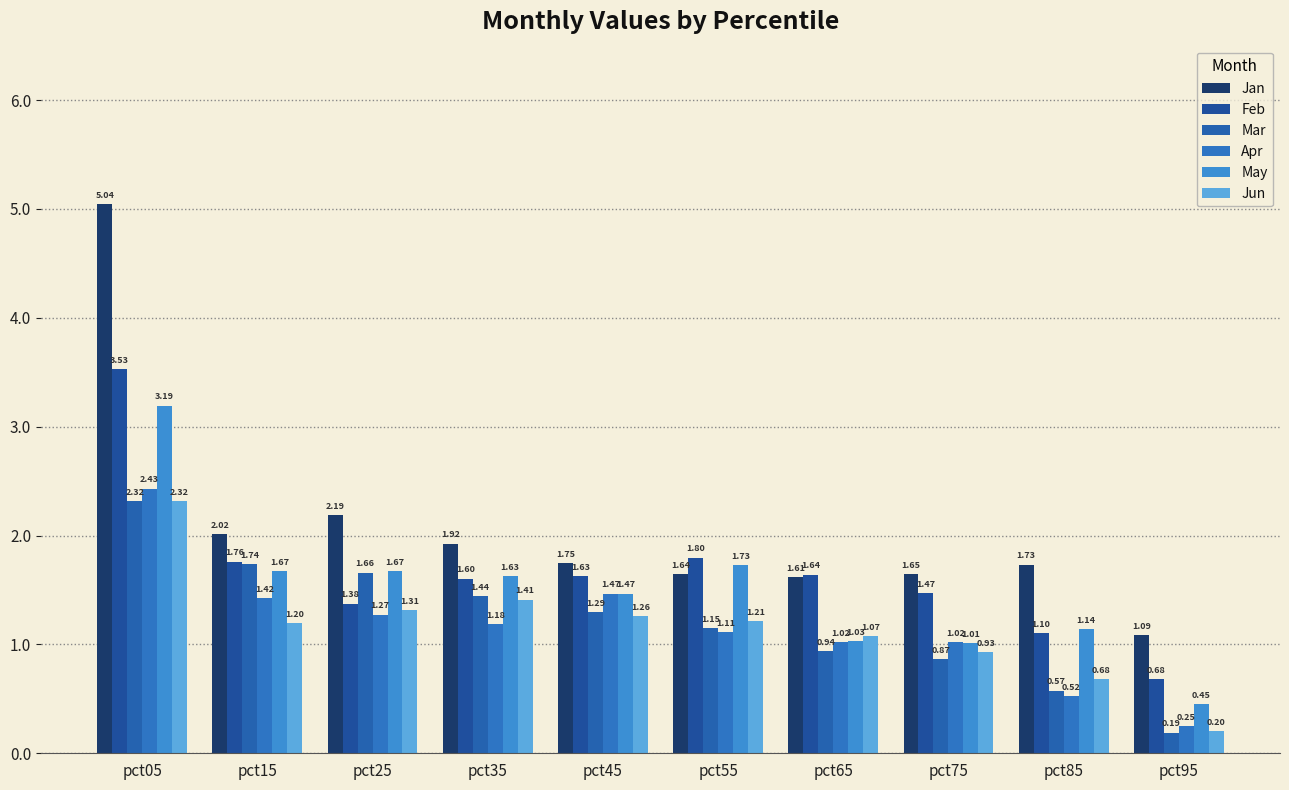

Where is May nearest to the value 1?

pct75